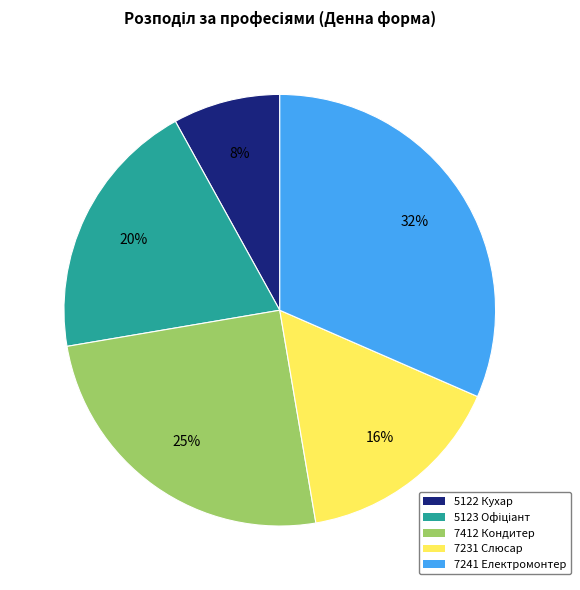

Does any single category account for the majority?

No